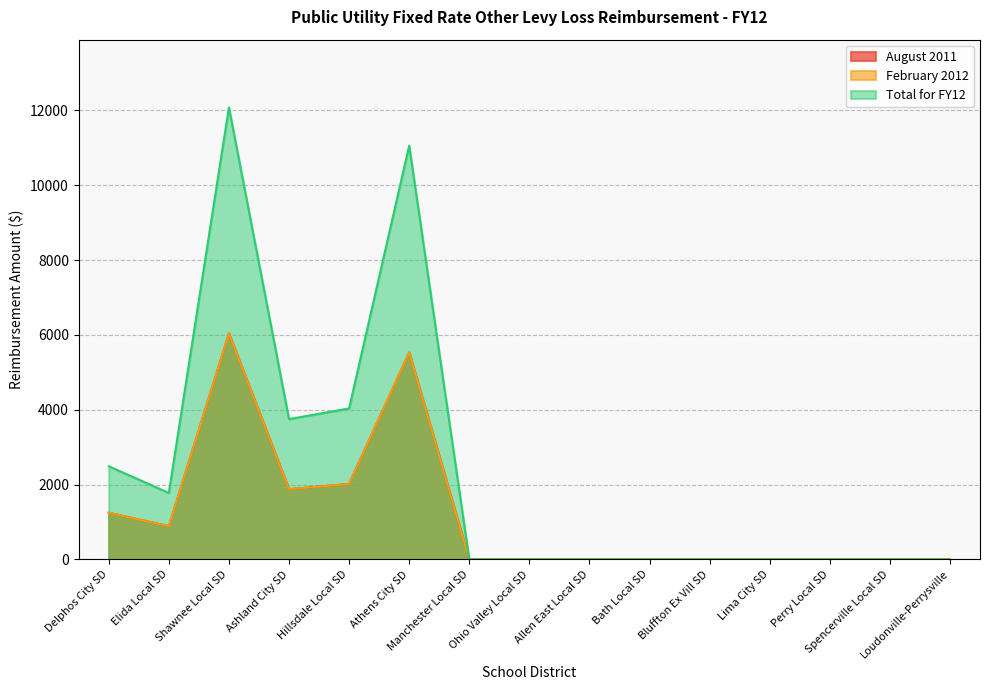

Which series has the largest range (max minus min)?

Total for FY12